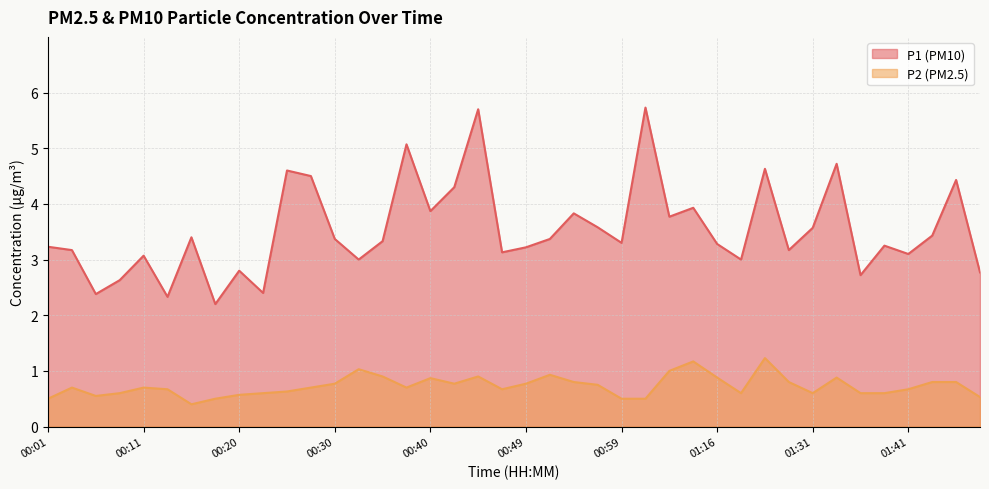

Is the value of P1 at 00:13 greater than the value of P2 at 00:49?

Yes